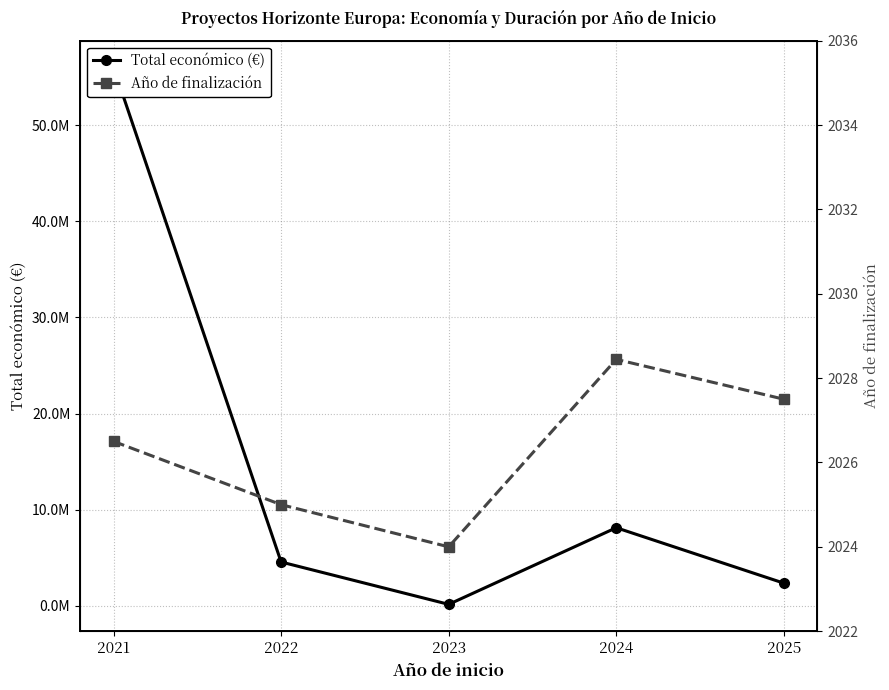

Which category has the highest value across all series?

2021